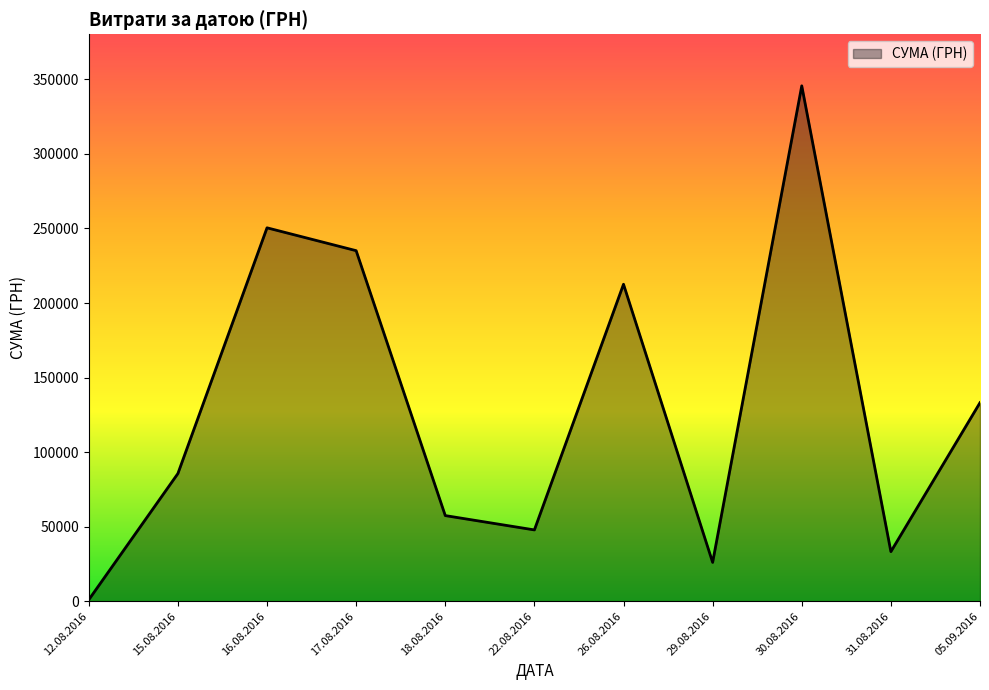

Is it true that the value at 16.08.2016 is 250454.0?

True